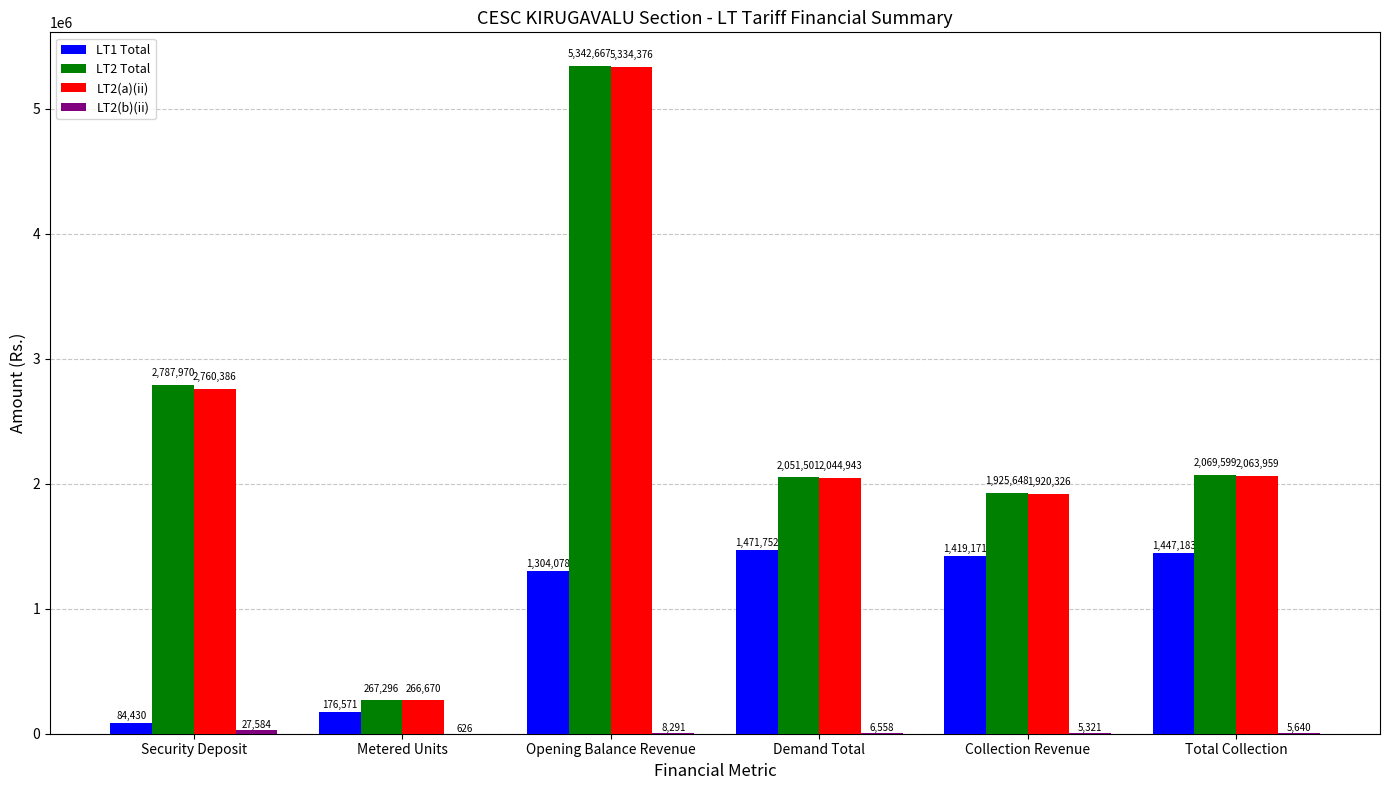

What is the average value of the LT2(a)(ii) series?

2398443.6